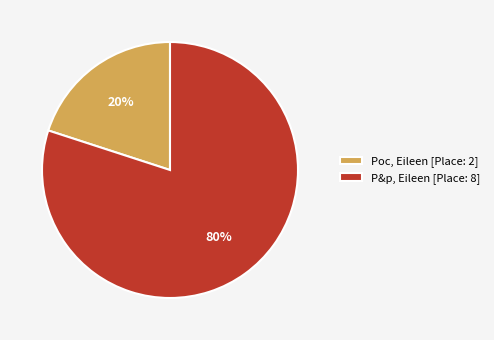

Is it true that P&p, Eileen is 80% of the pie?

True